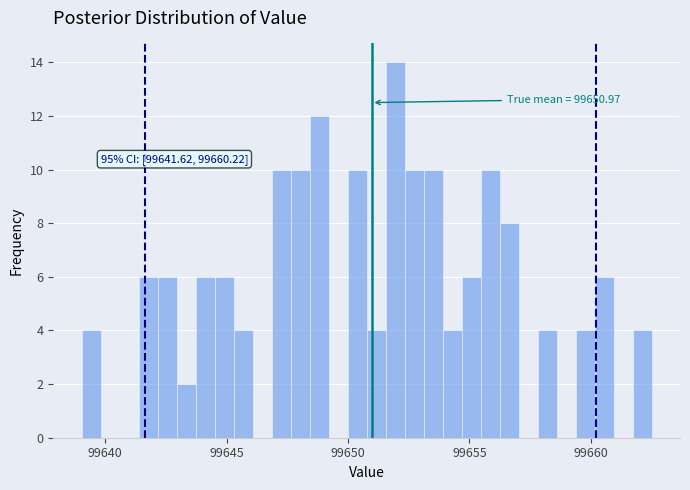

Read against the x-axis, roughly where is the centre of the tallest bar?

99652.0